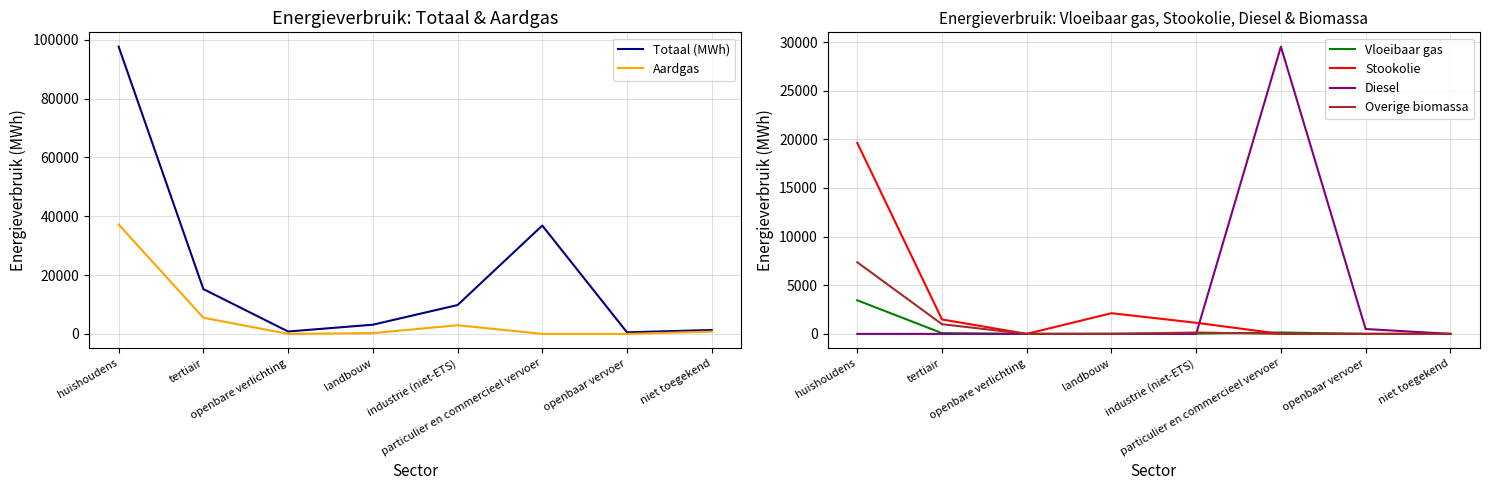

What is the difference between the Totaal (MWh) values at niet toegekend and huishoudens?

96346.4